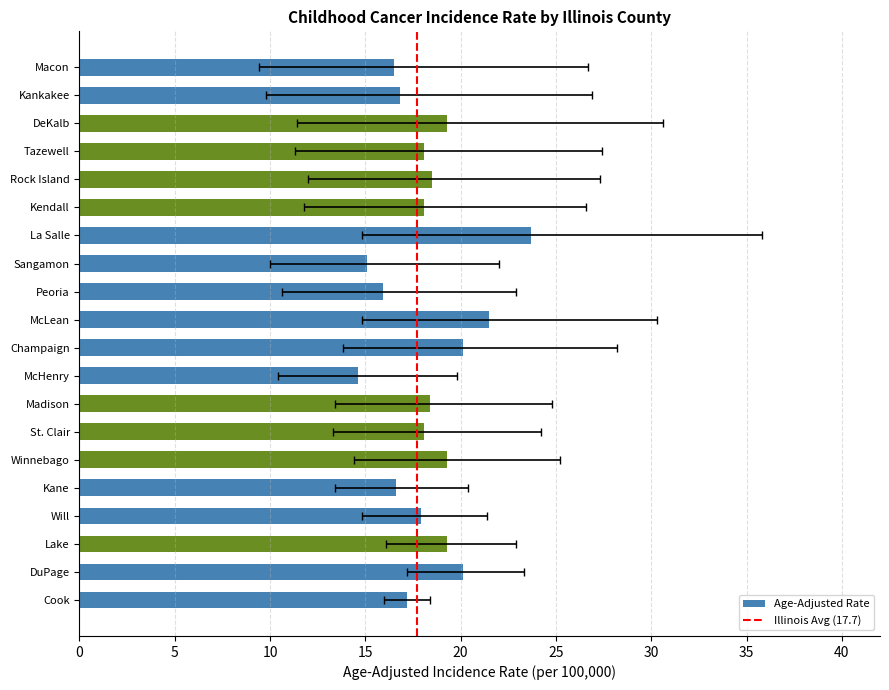

Where does the Lower 95% CI series first go above 13?

Cook